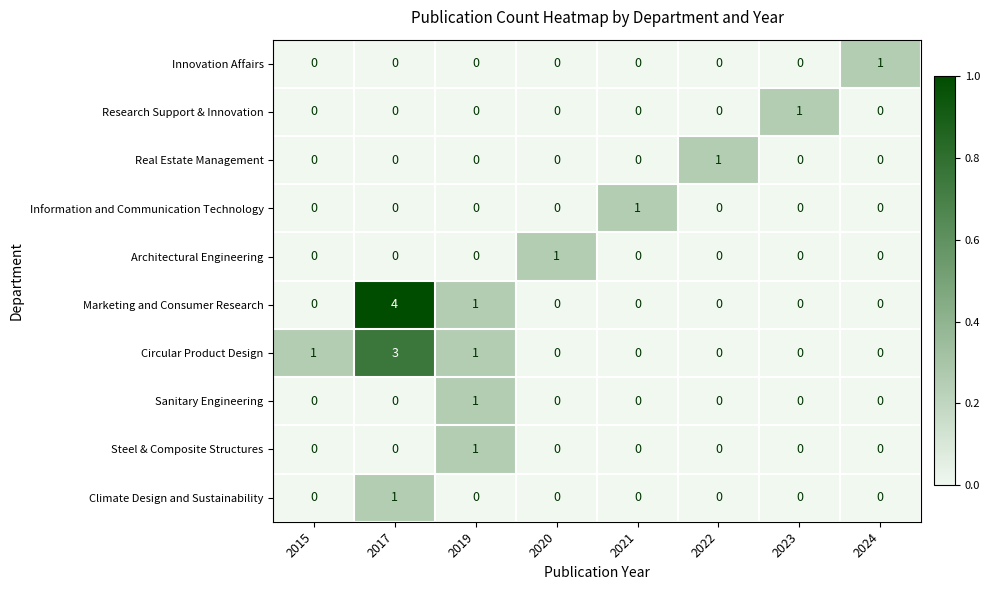

What is the sum of all Circular Product Design values?

5